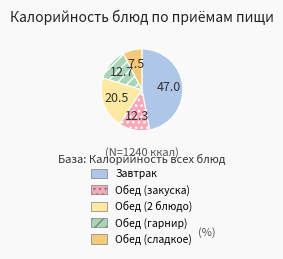

Is Обед (закуска) the majority of the pie?

No